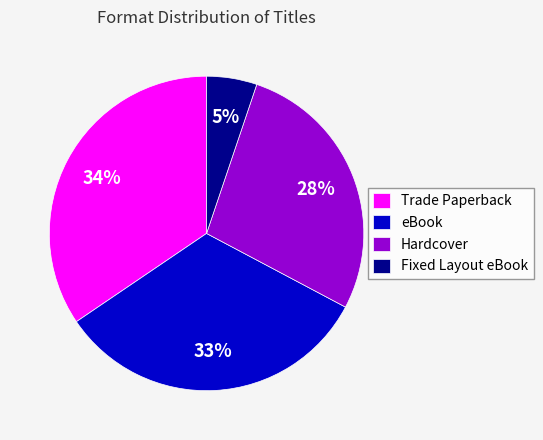

Is Fixed Layout eBook the majority of the pie?

No